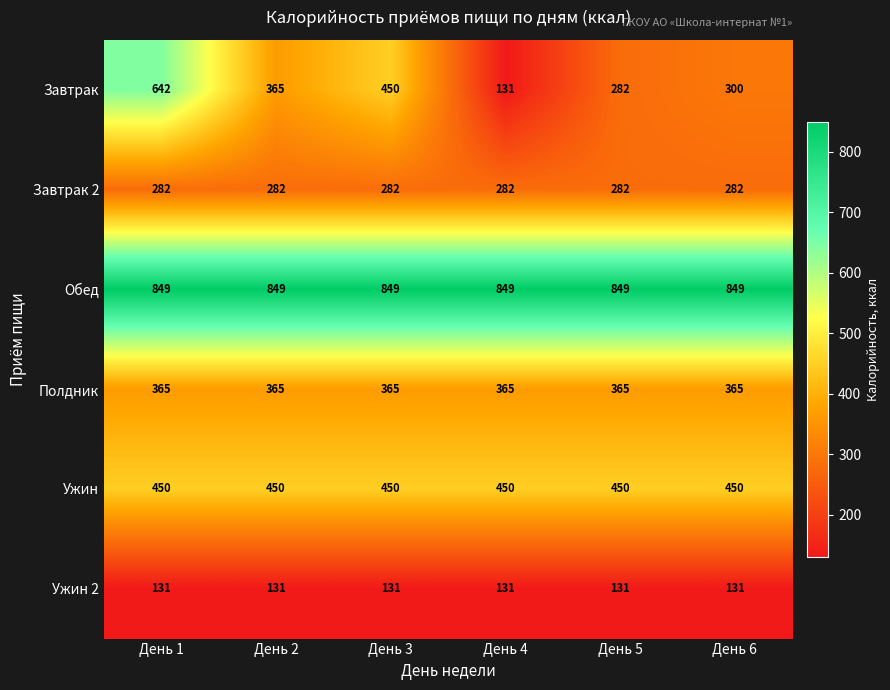

Rank the series at День 1 from lowest to highest value.

Ужин 2, Завтрак 2, Полдник, Ужин, Завтрак, Обед